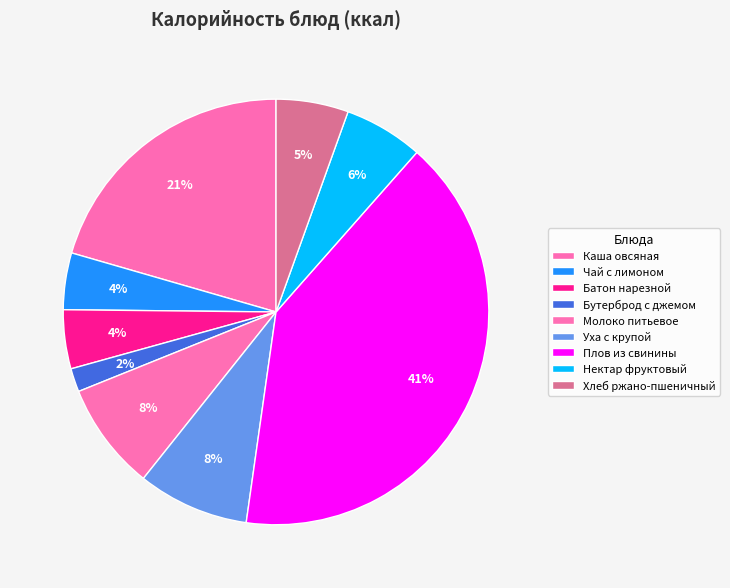

How many slices are in this pie chart?

9